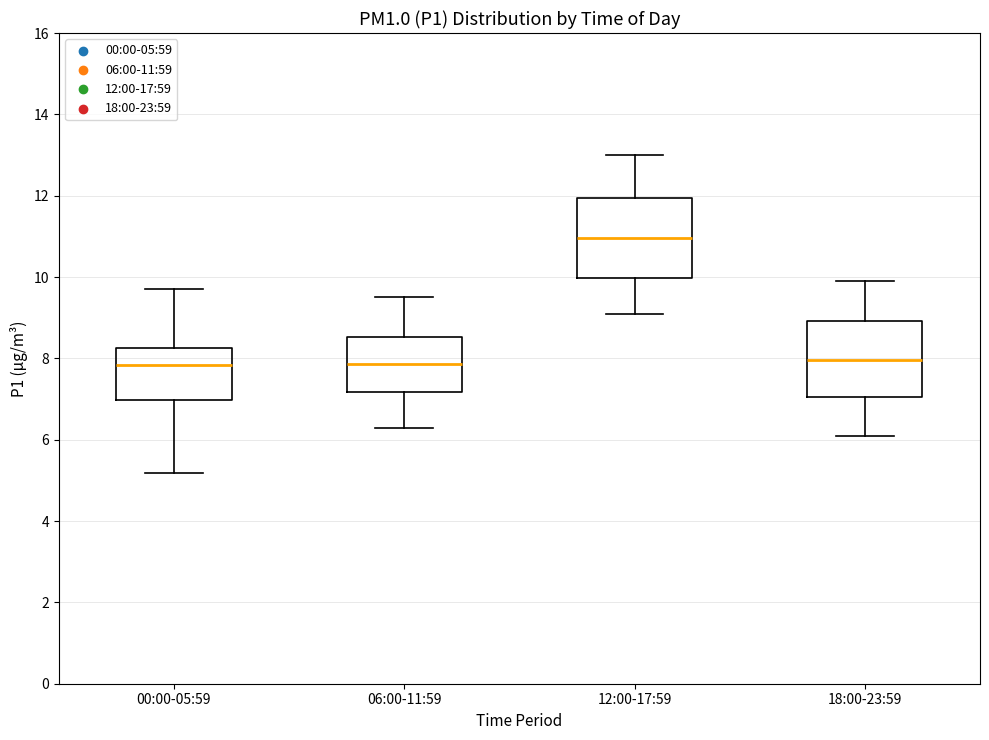

Which box has the highest median line?

12:00-17:59